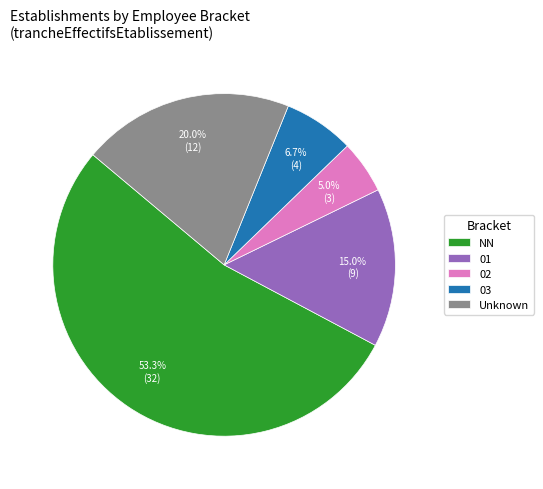

Is it true that 02 is 5% of the pie?

True